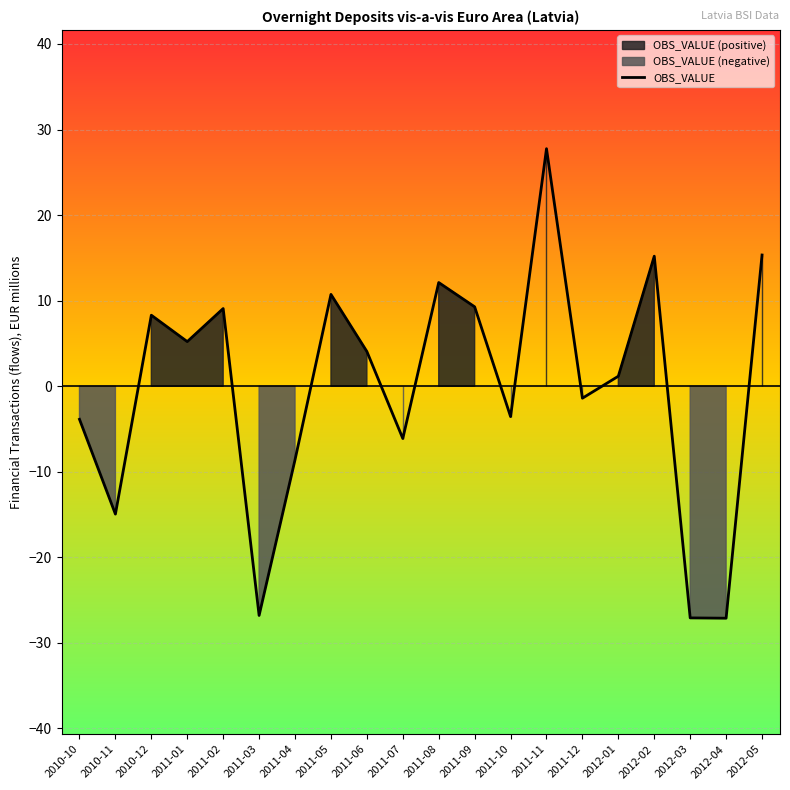

What is the change in value from 2011-09 to 2012-04?

-36.4